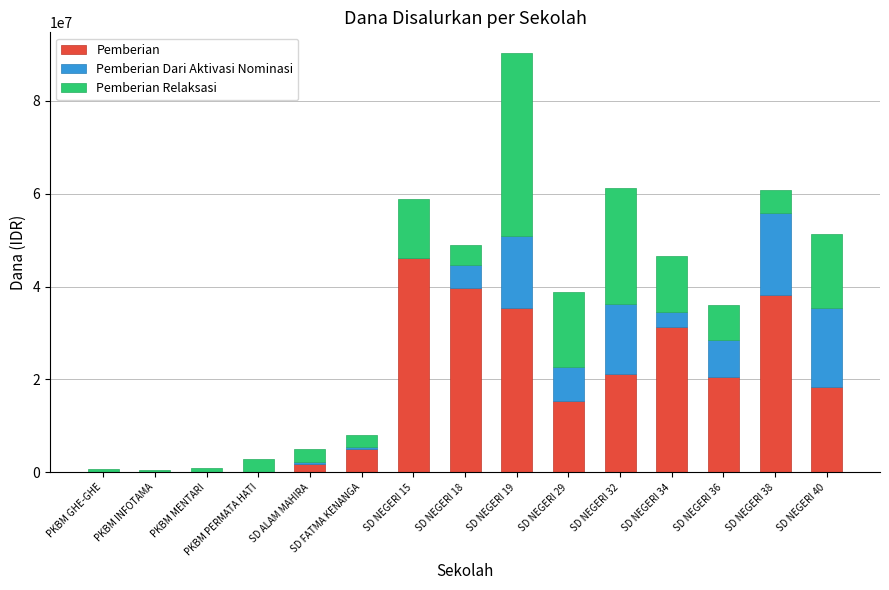

What are all the series names shown in the legend?

Pemberian, Pemberian Dari Aktivasi Nominasi, Pemberian Relaksasi